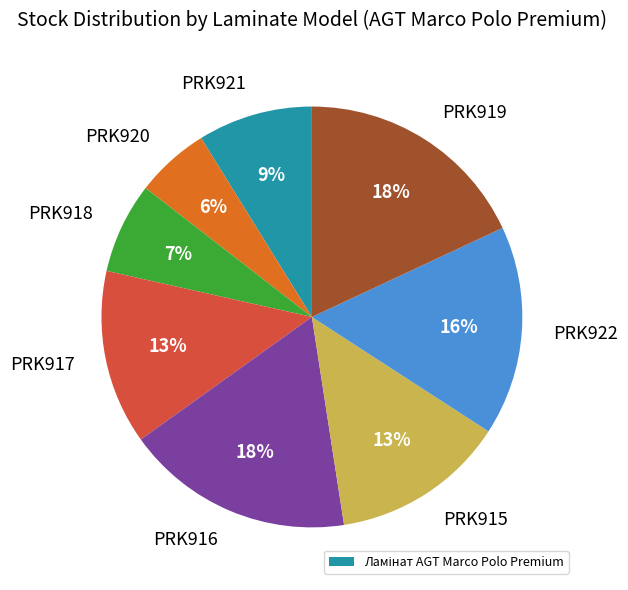

Is there a majority slice in this chart?

No